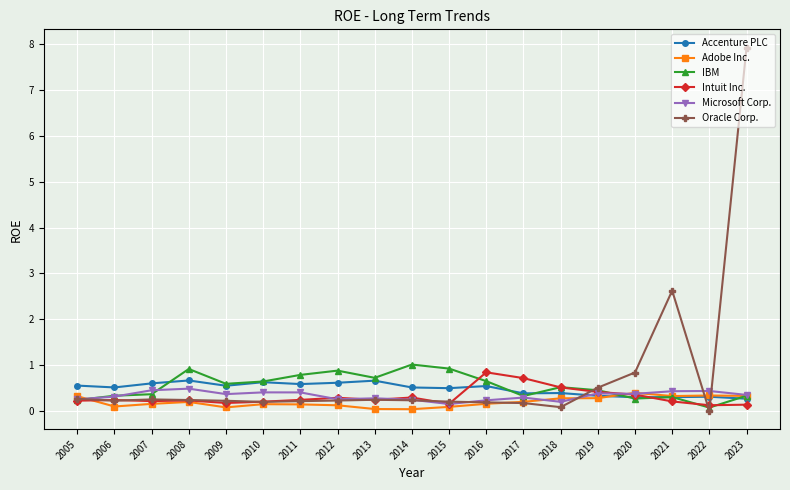

What are all the series names shown in the legend?

Accenture PLC, Adobe Inc., IBM, Intuit Inc., Microsoft Corp., Oracle Corp.